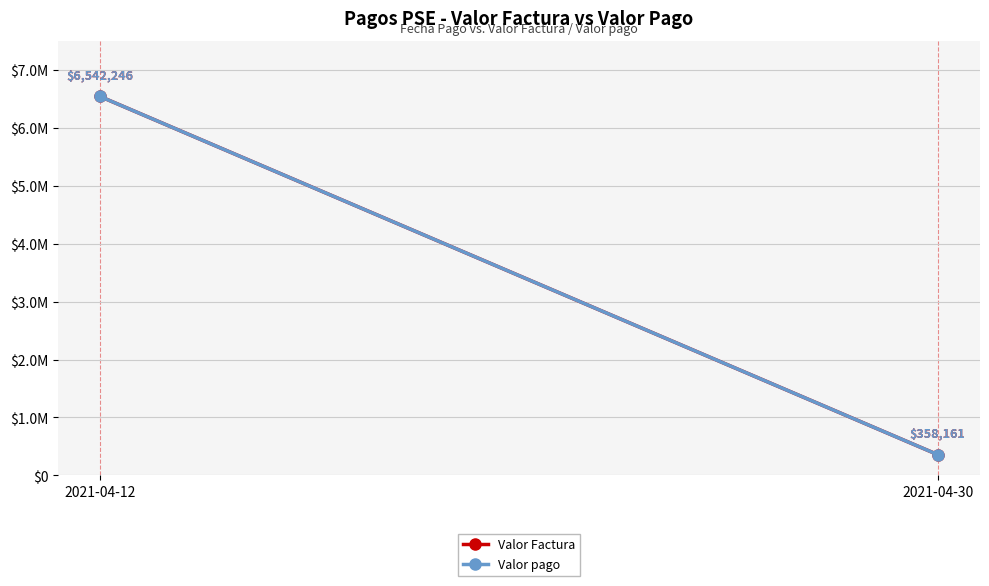

What is the lowest value of the Valor pago series?

358161